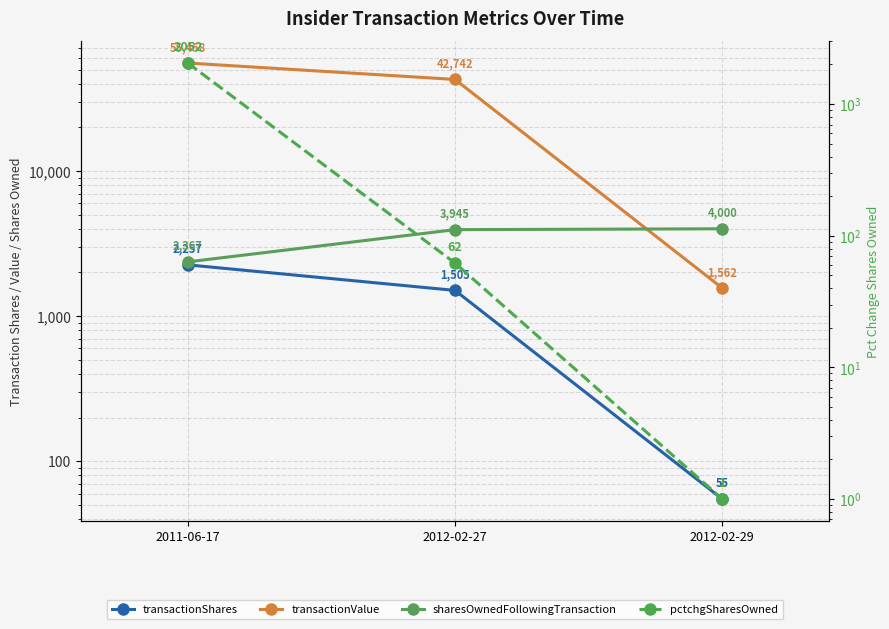

Read the pctchgSharesOwned value at 2011-06-17.

2052